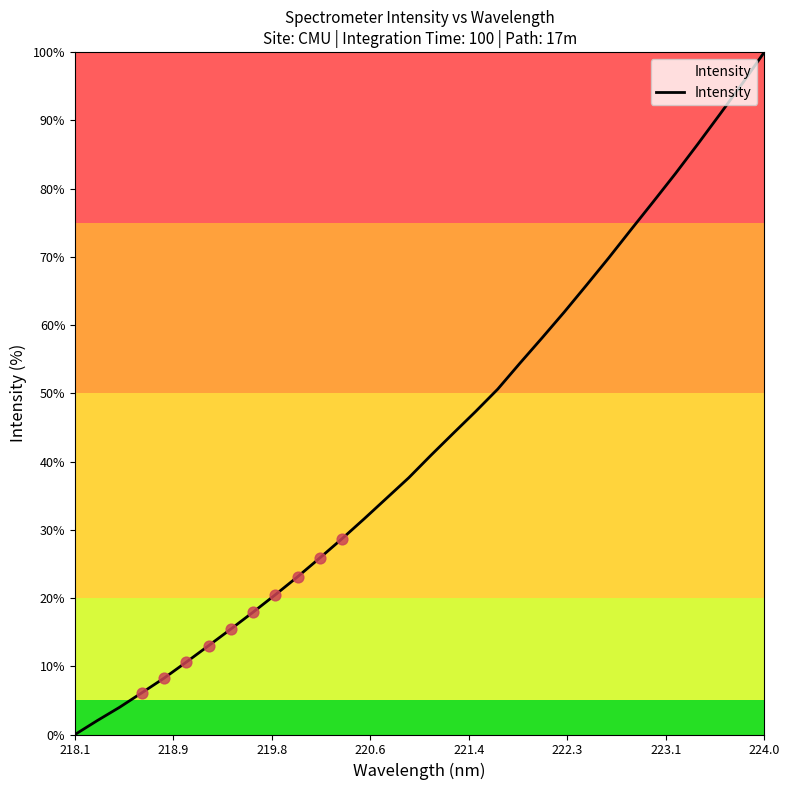

What is the greatest value displayed?

100.0